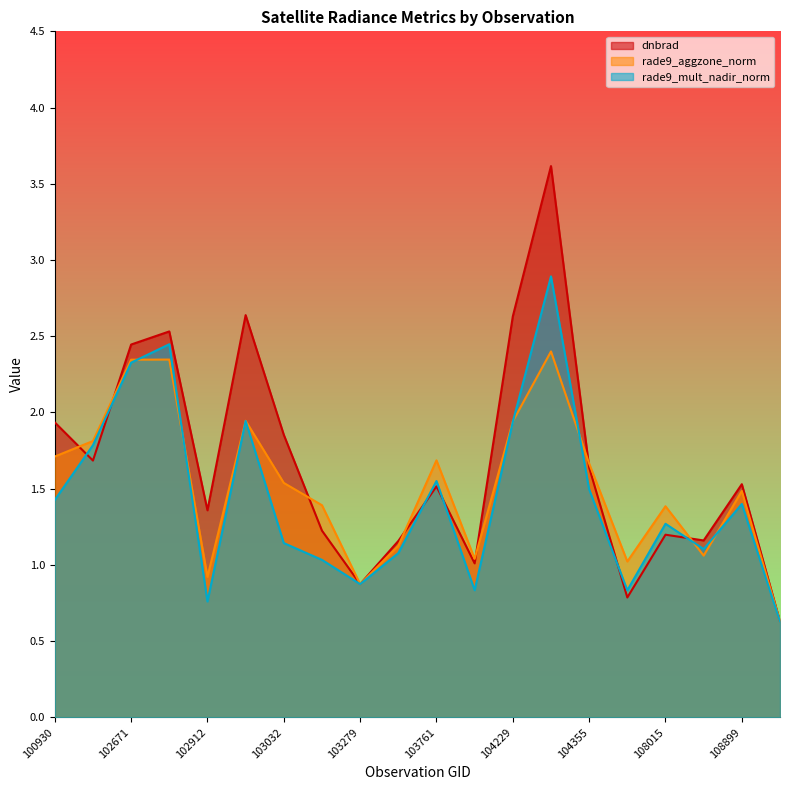

Reading left to right, extract all data points from this chart.

dnbrad: 1.9	1.7	2.4	2.5	1.4	2.6	1.9	1.2	0.9	1.2	1.5	1.0	2.6	3.6	1.6	0.8	1.2	1.2	1.5	0.6
rade9_aggzone_norm: 1.7	1.8	2.3	2.3	0.9	1.9	1.5	1.4	0.9	1.1	1.7	1.0	1.9	2.4	1.7	1.0	1.4	1.1	1.5	0.6
rade9_mult_nadir_norm: 1.4	1.8	2.3	2.4	0.8	1.9	1.1	1.0	0.9	1.1	1.6	0.8	1.9	2.9	1.5	0.8	1.3	1.1	1.4	0.6